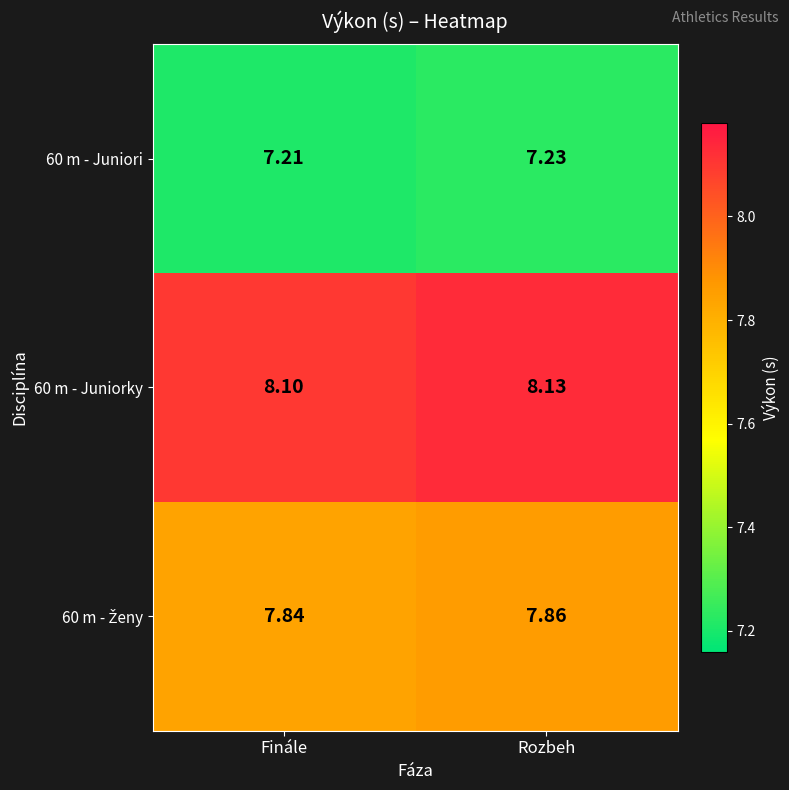

Rank the categories by 60 m - Juniori value from lowest to highest.

Finále, Rozbeh